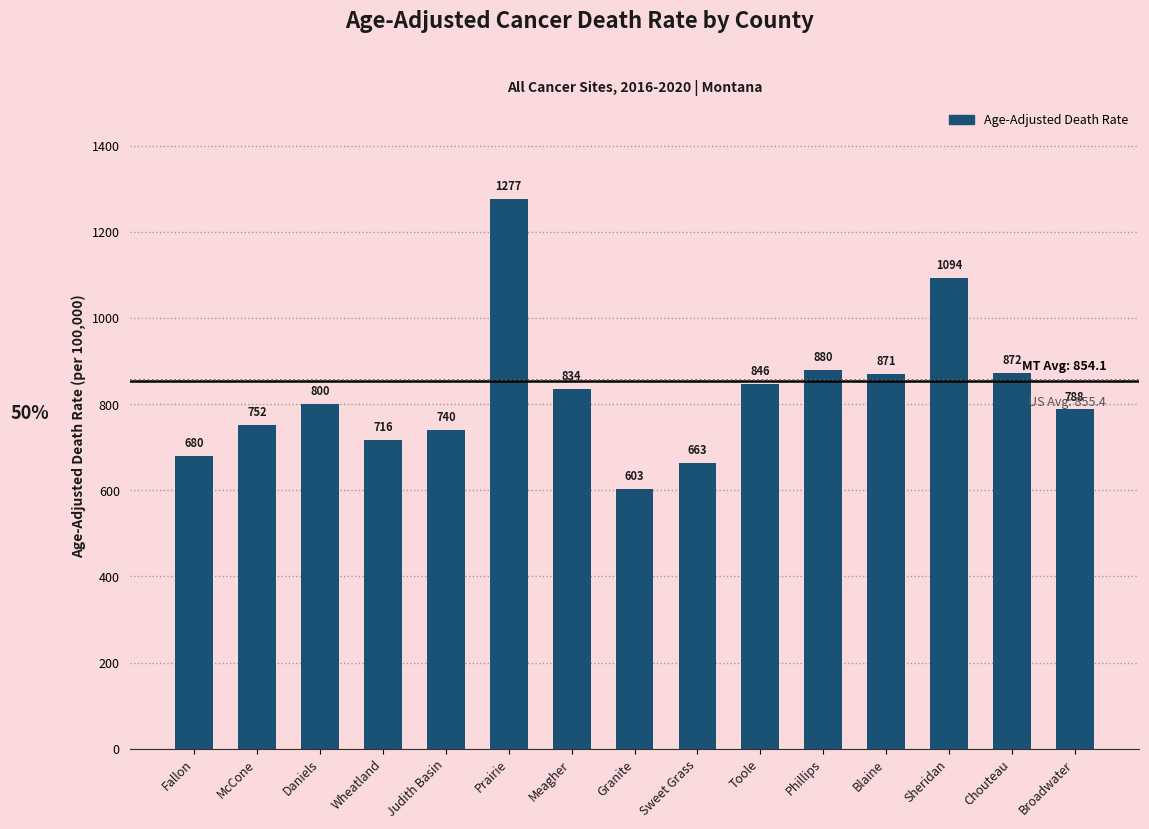

List the labels in order of value, largest first.

Prairie, Sheridan, Phillips, Chouteau, Blaine, Toole, Meagher, Daniels, Broadwater, McCone, Judith Basin, Wheatland, Fallon, Sweet Grass, Granite